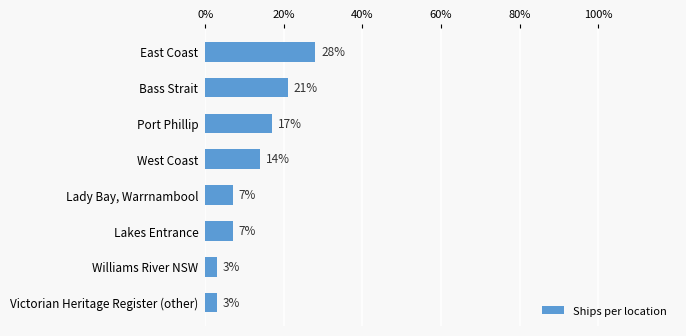

True or false: the data shows 29 at Bass Strait.

False